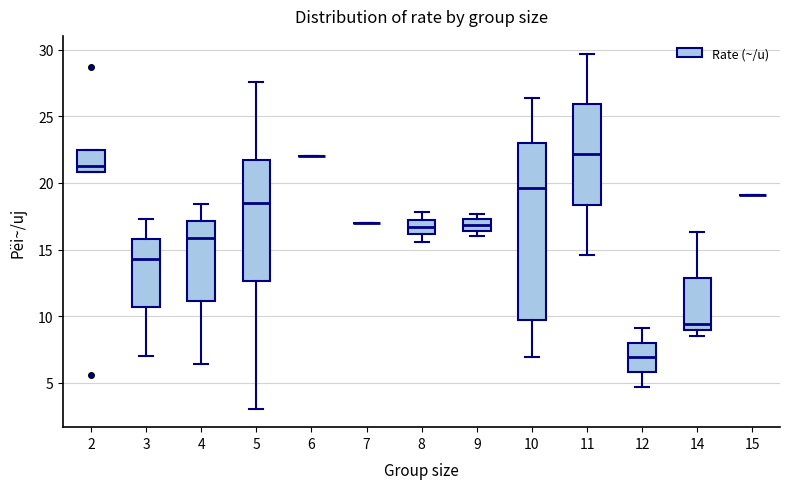

Where is the upper edge of the box at x = 11 on the y-axis? The values are not printed on the chart, so give them approximately, as read against the axis.

26.0